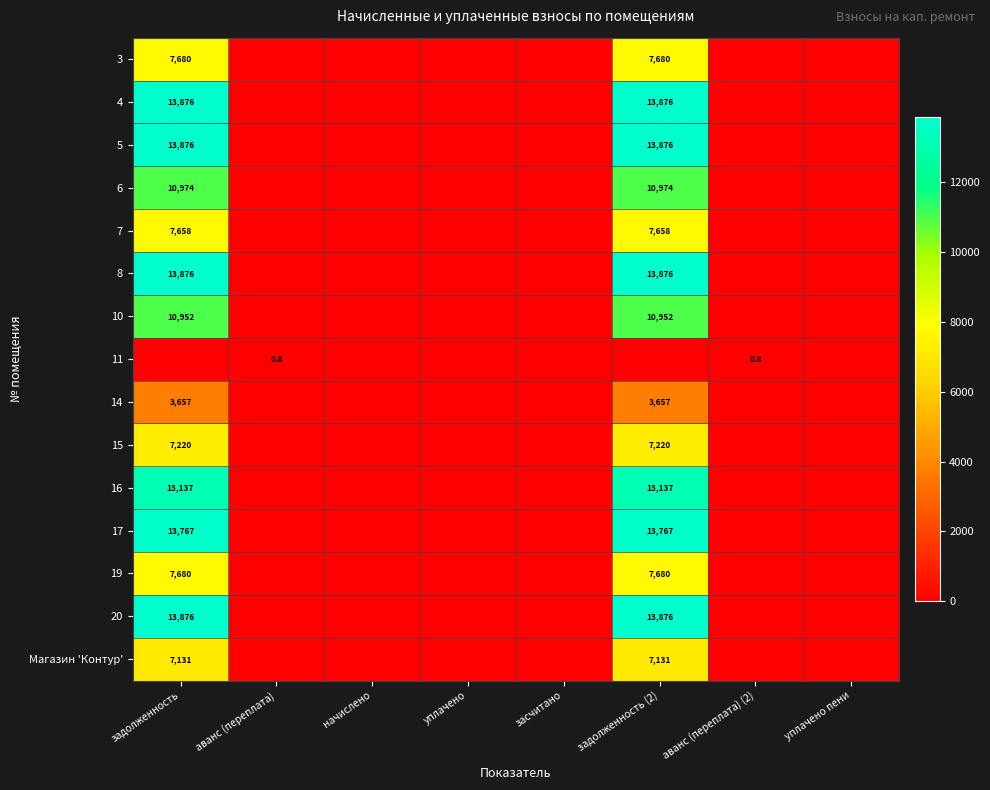

Rank the series by their maximum value, from highest to lowest.

4, 5, 8, 20, 17, 16, 6, 10, 3, 19, 7, 15, Магазин 'Контур', 14, 11